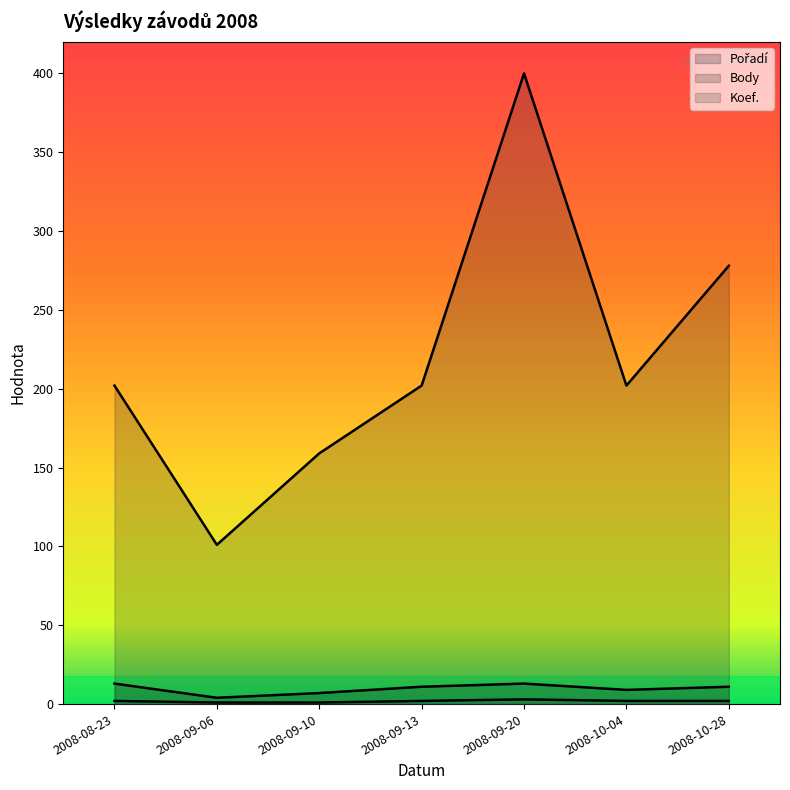

Which has a higher value, 2008-09-20 or 2008-08-23?

2008-09-20